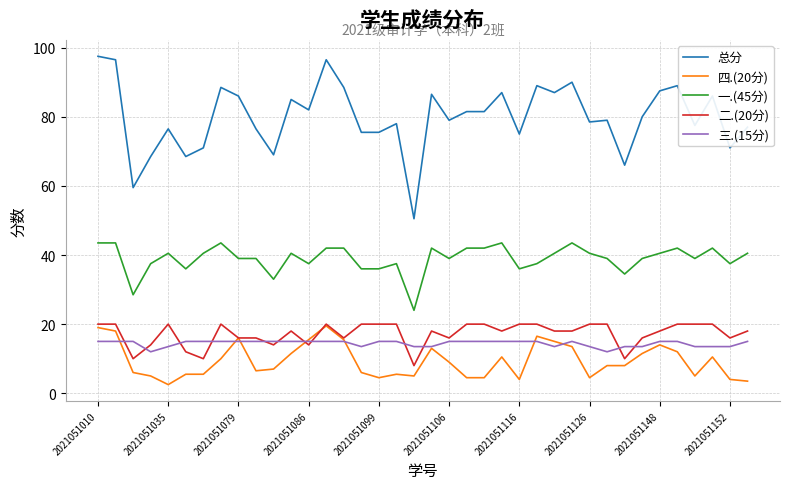

Which series has the largest total across all categories?

总分